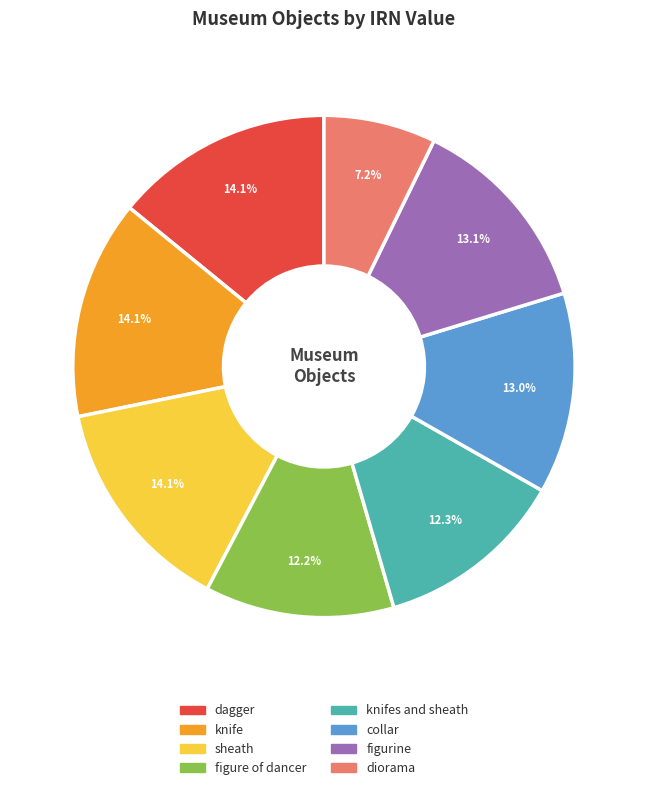

Is there any slice that represents more than half of the pie?

No